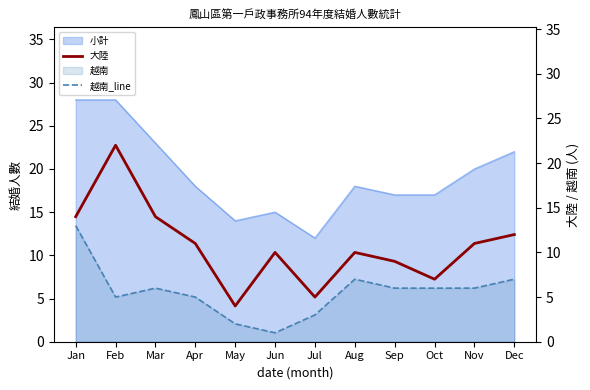

True or false: 大陸 and 越南_line cross at least once.

False